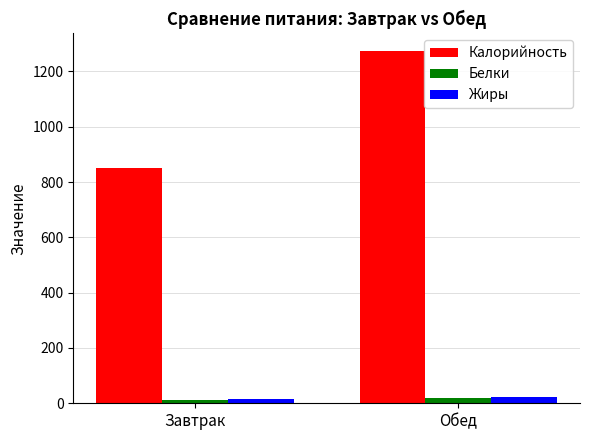

What is the difference between the Белки values at Завтрак and Обед?

7.0